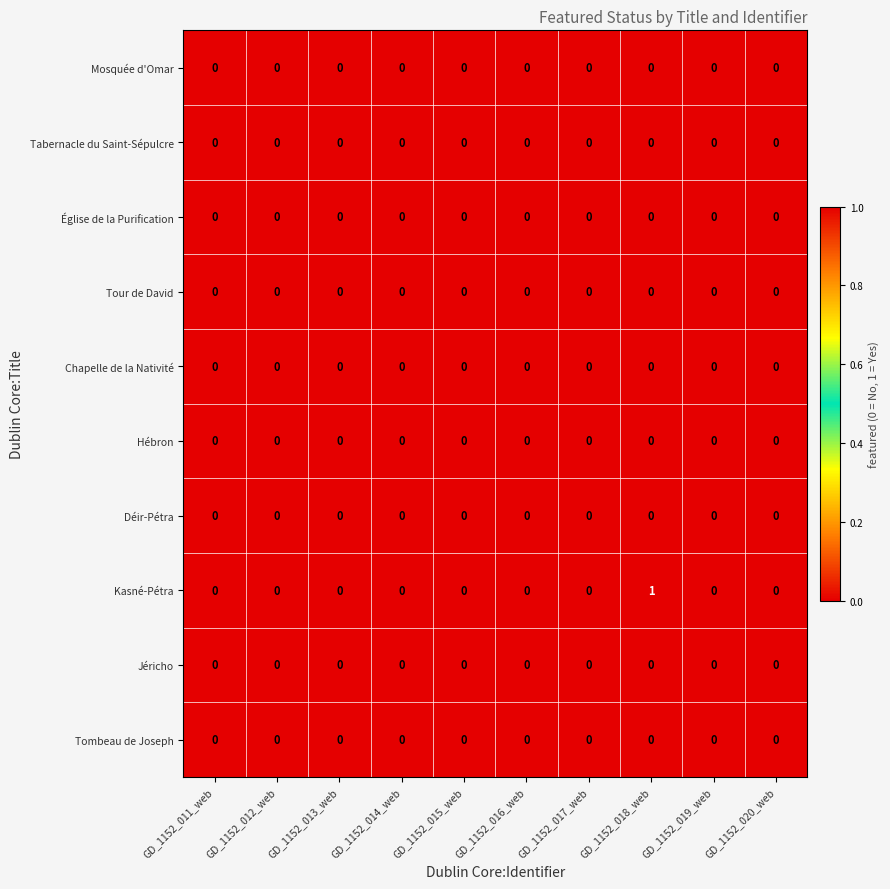

Count the Kasné-Pétra values in the range 0 to 1.

10